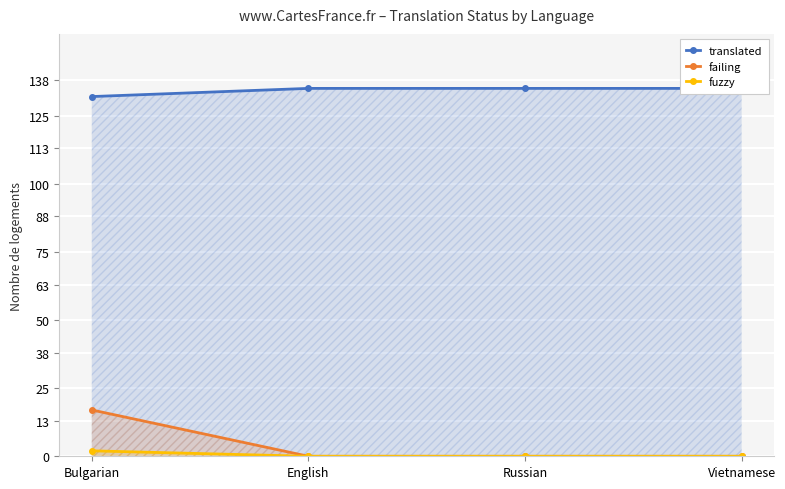

How many lines are shown in the chart?

3